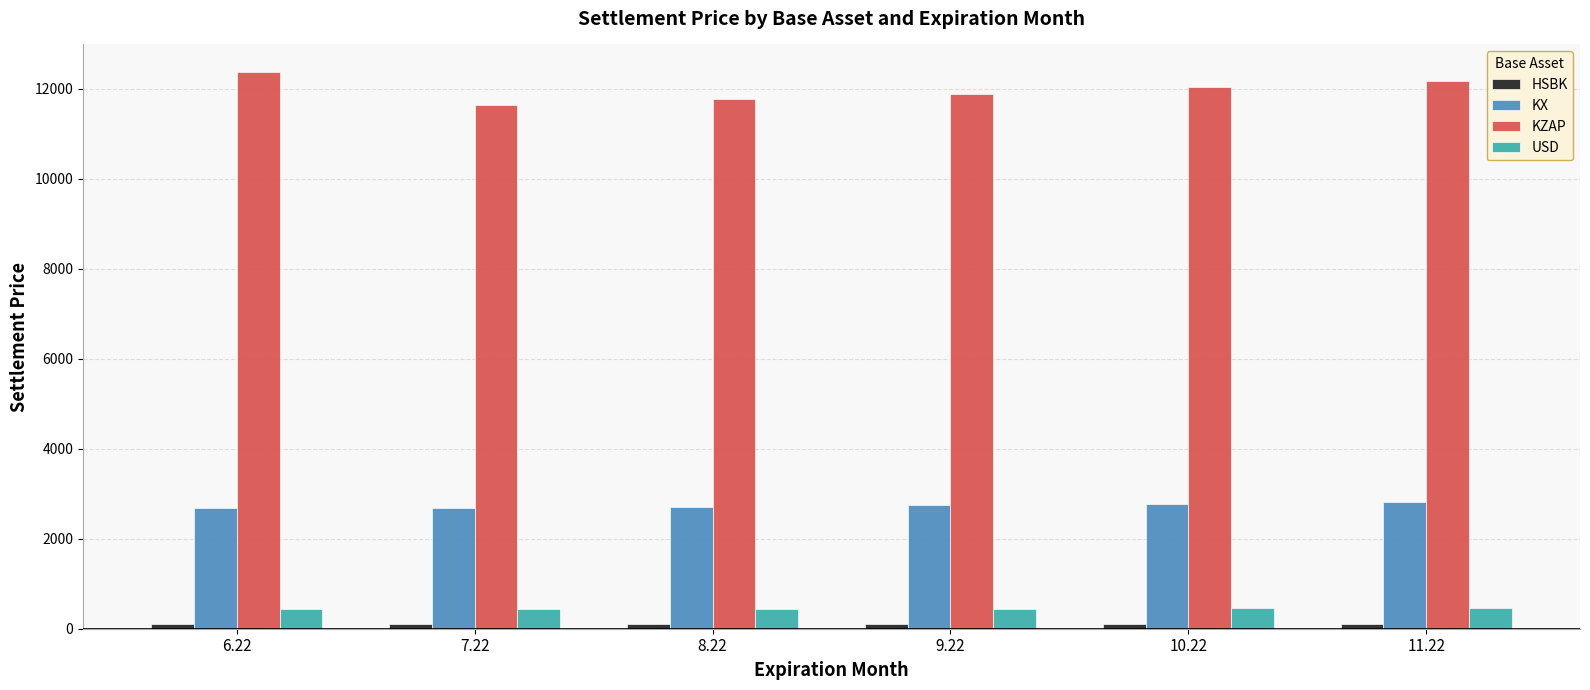

Which series has the largest total across all categories?

KZAP